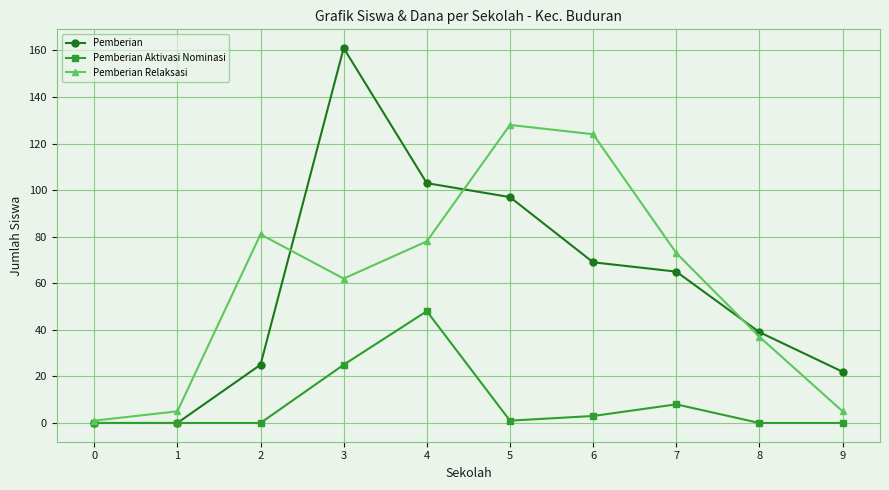

Where is the first local maximum for Pemberian?

3